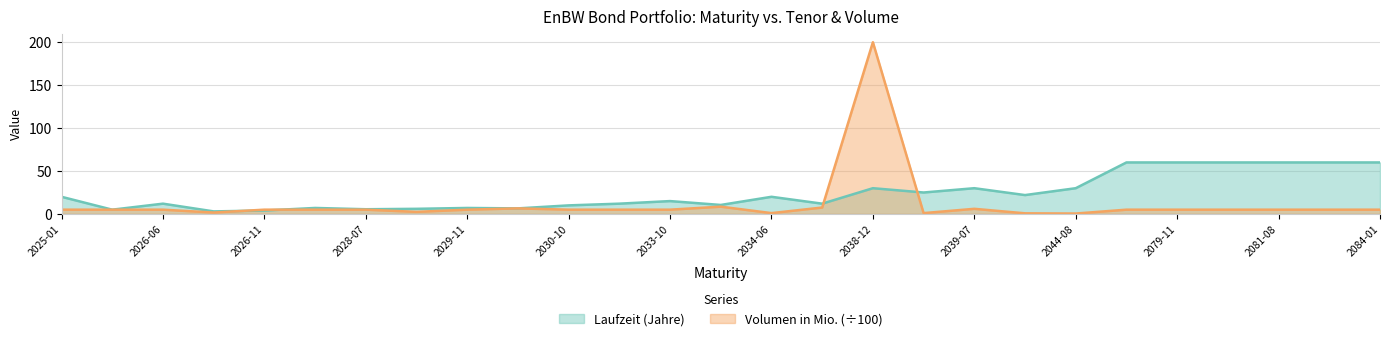

Rank the series by their maximum value, from highest to lowest.

Volumen in Mio. (÷100), Laufzeit (Jahre)